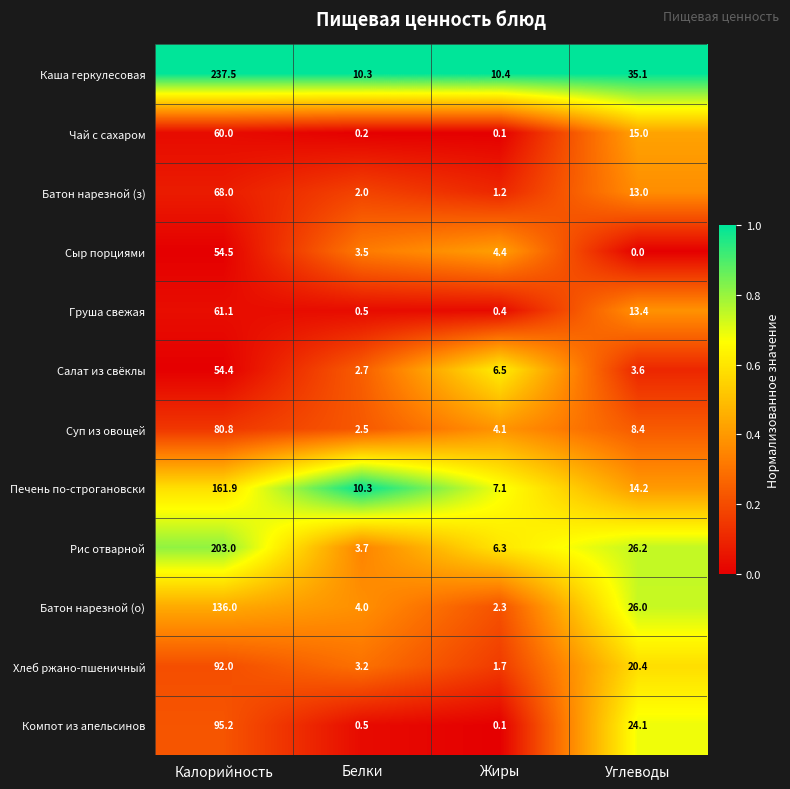

At which category is the sum across all series the highest?

Калорийность